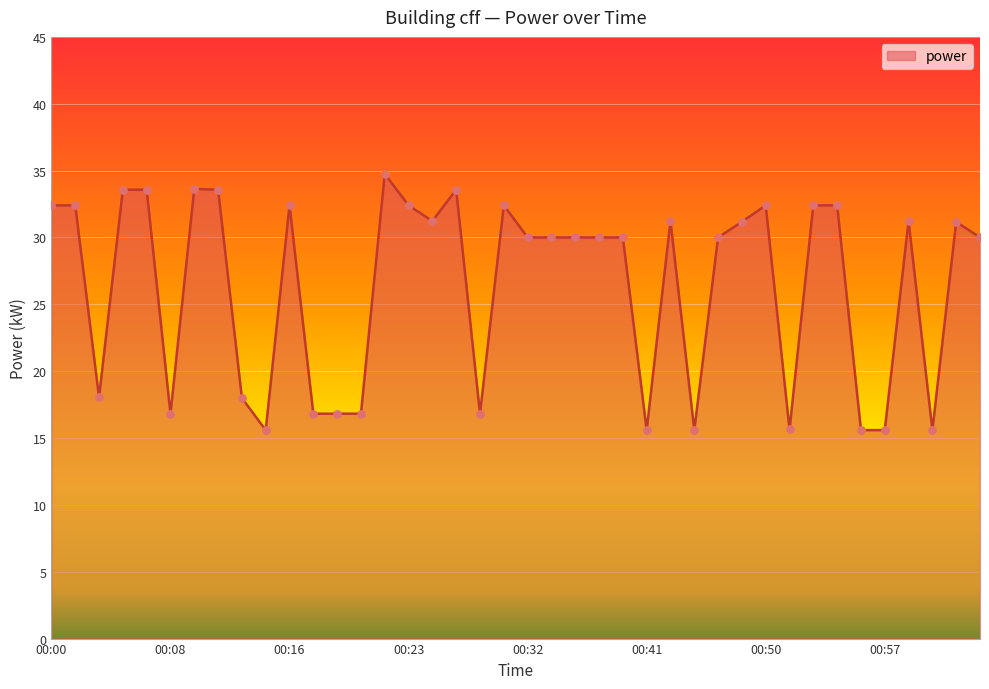

What is the difference between the maximum and minimum values?

19.2